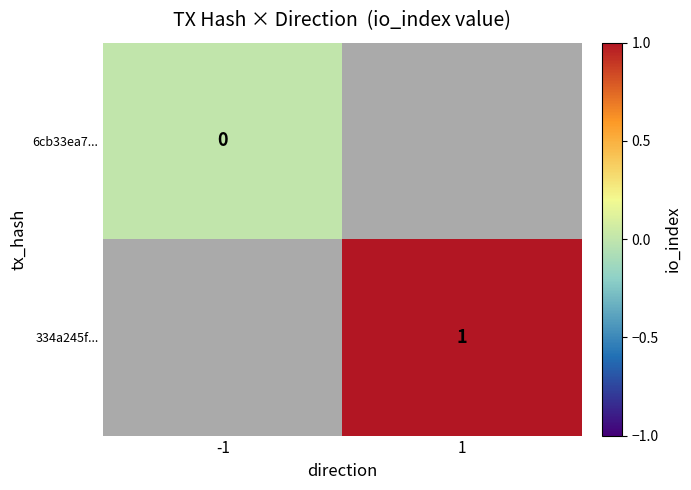

What is the maximum value shown in the chart?

1.0